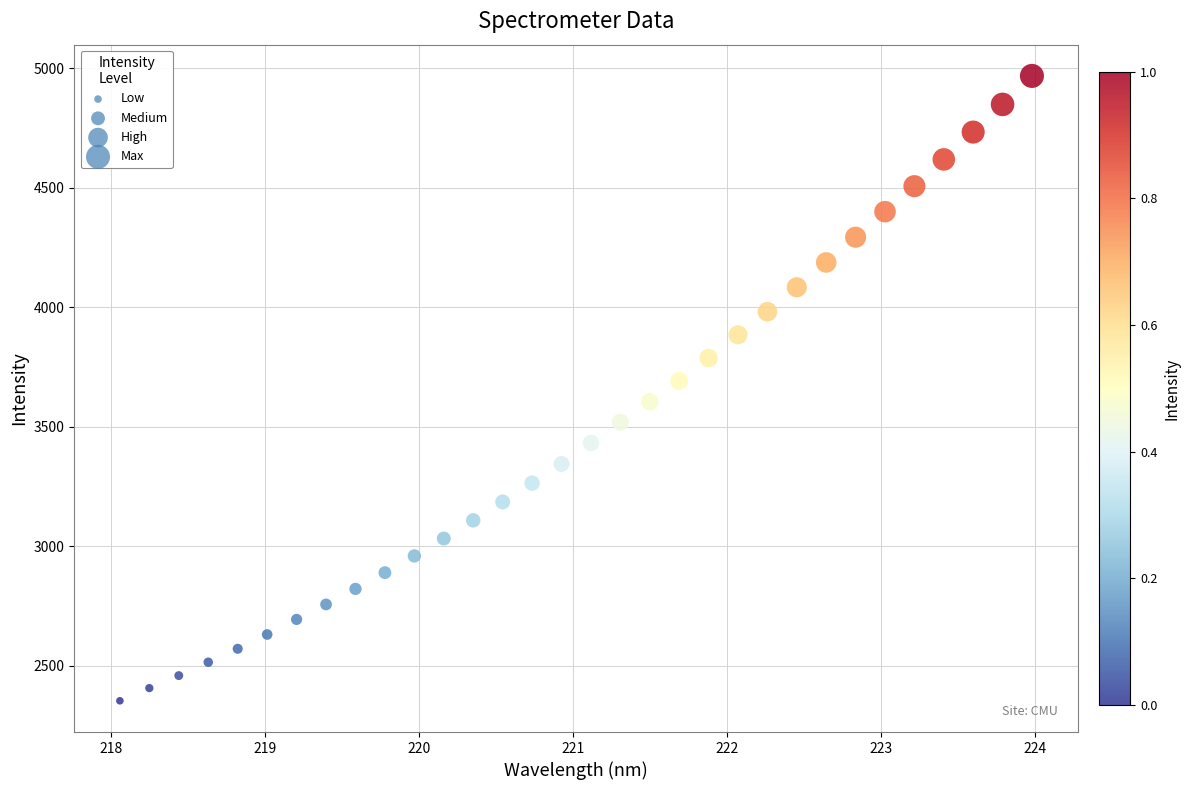

What is the range of X values (max minus min)?

5.9